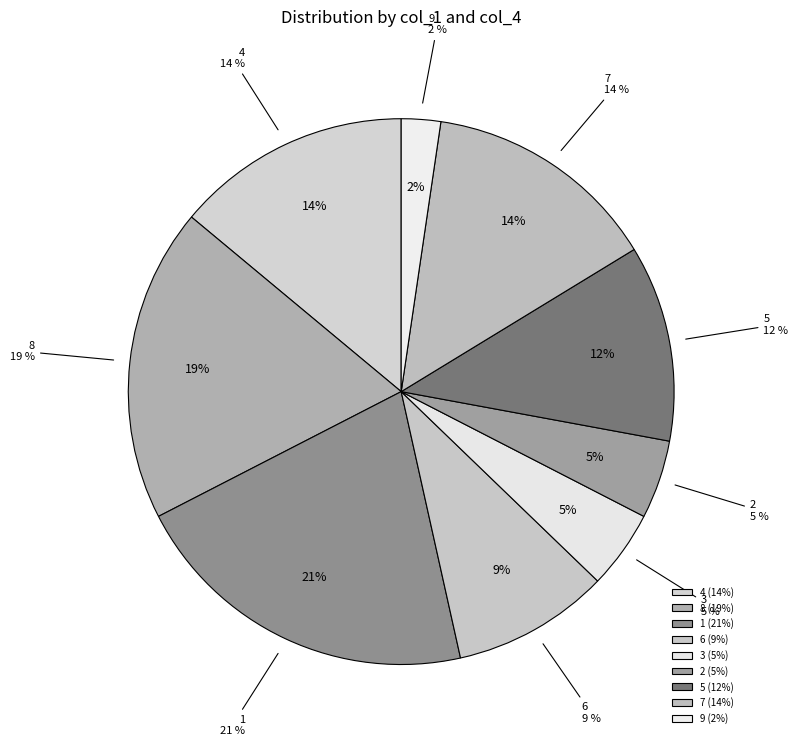

Combined, do 4 and 1 account for over 50%?

No